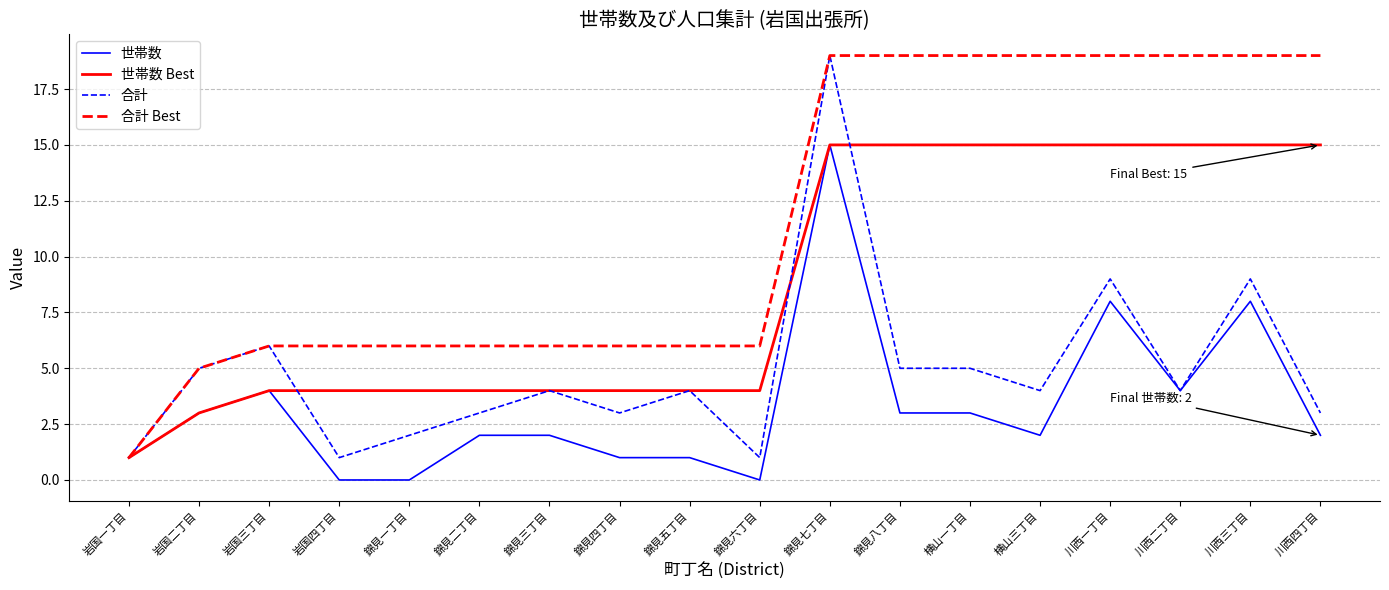

What is the difference between the maximum and minimum values in the 世帯数 series?

15